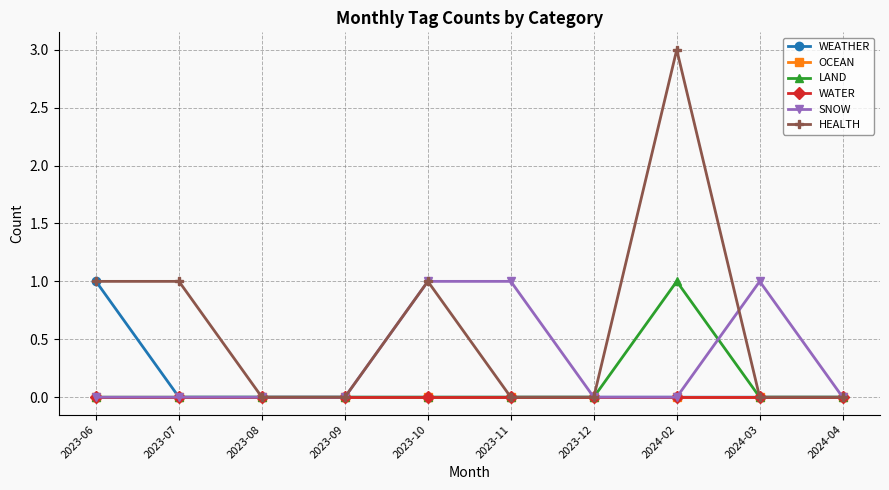

Which series changed the most between 2023-06 and 2023-12?

WEATHER